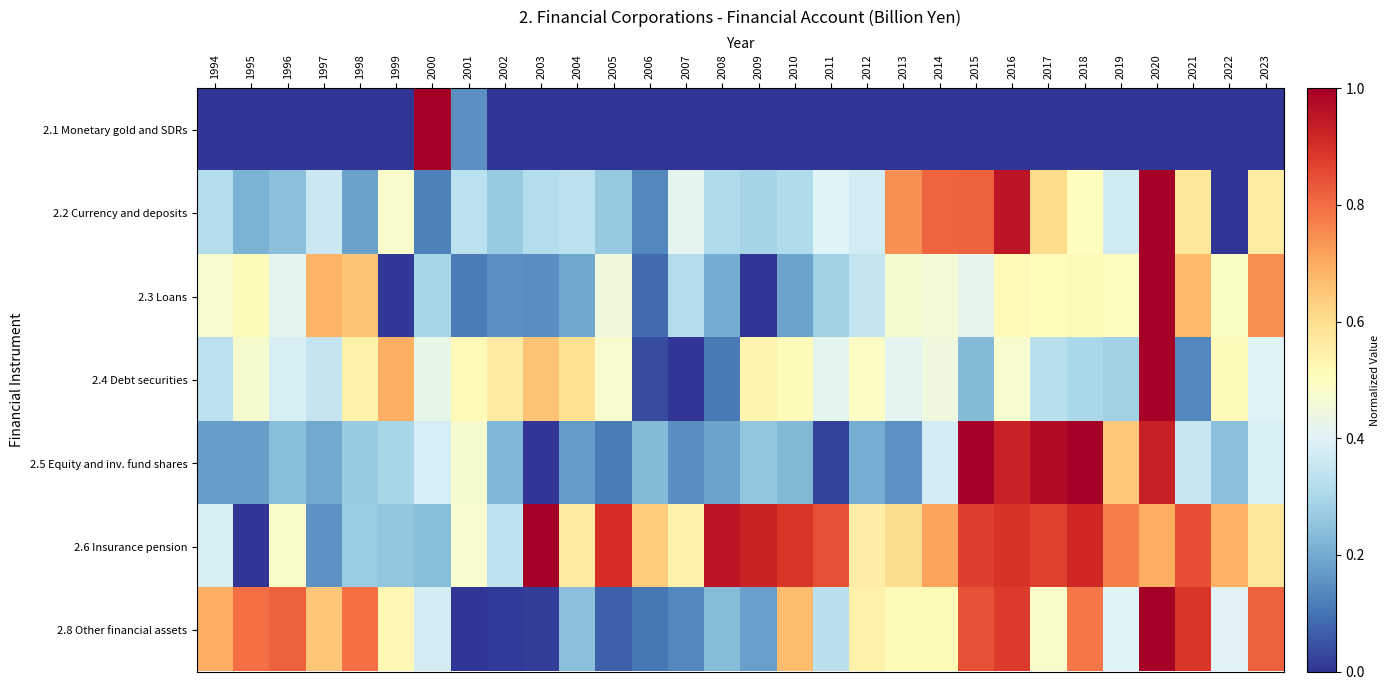

What is the total value across all series at 2021?

3.5